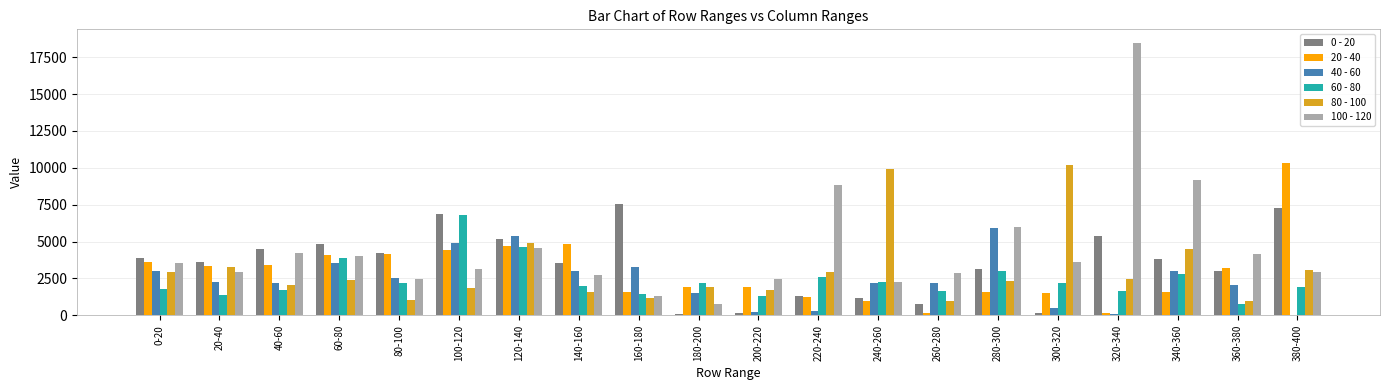

The 40 - 60 series shows 2531.4 at 80-100. True or false?

True